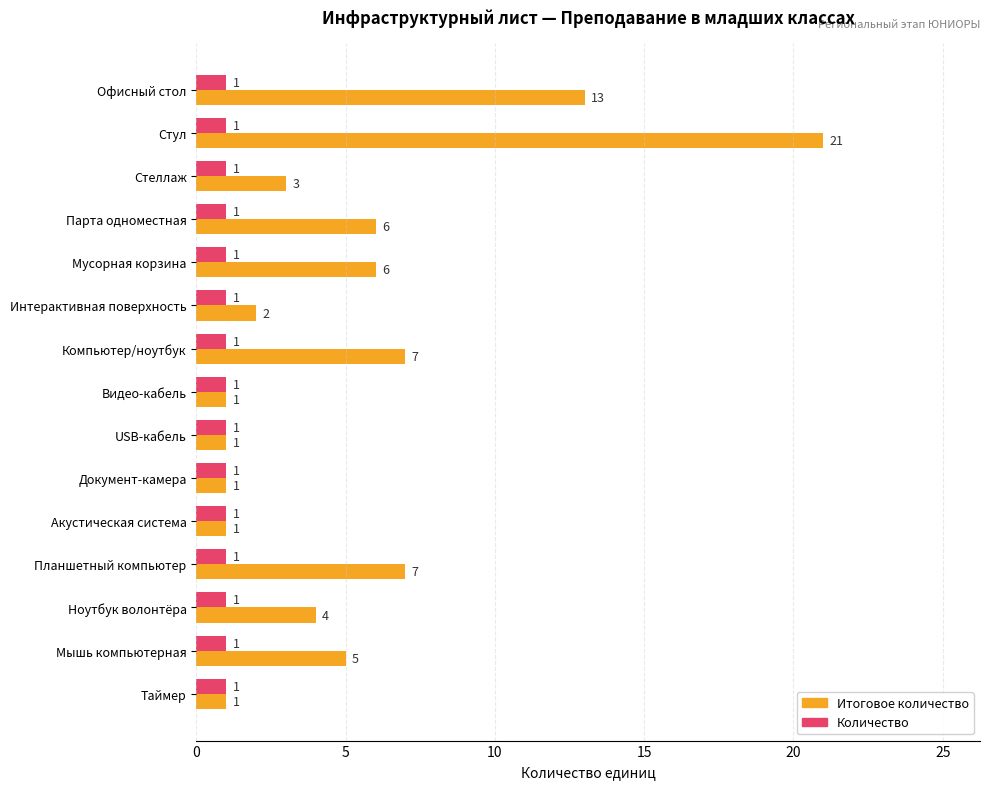

The value of Итоговое количество at Планшетный компьютер is 7. True or false?

True